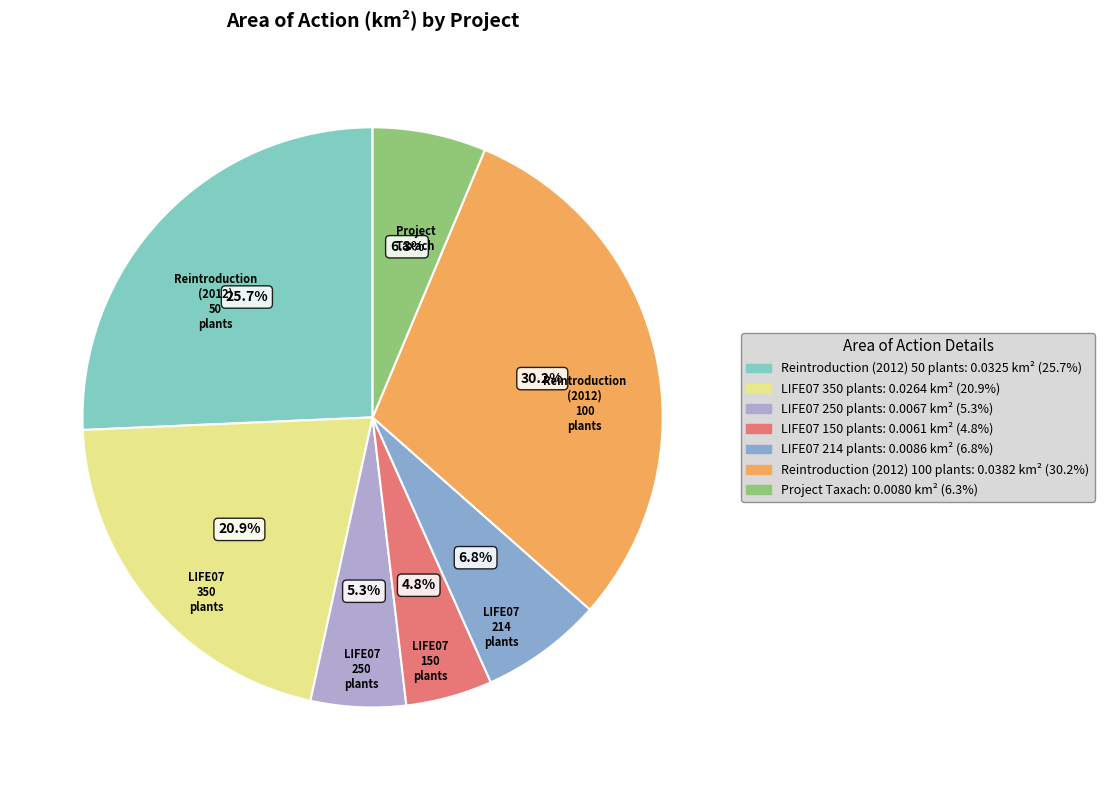

Does any single category account for the majority?

No